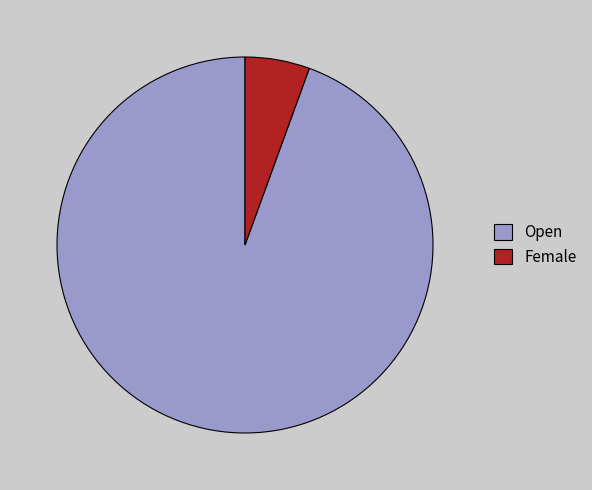

Which has a higher value, Open or Female?

Open